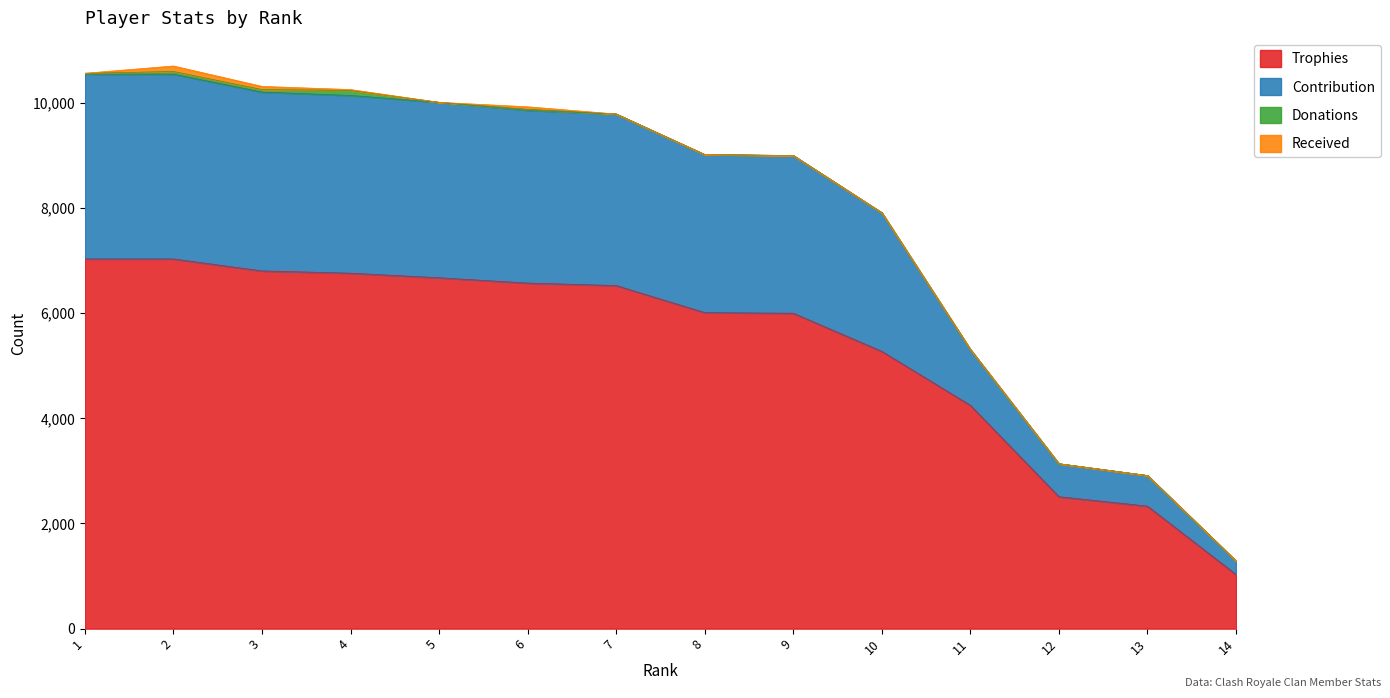

How many lines are shown in the chart?

4